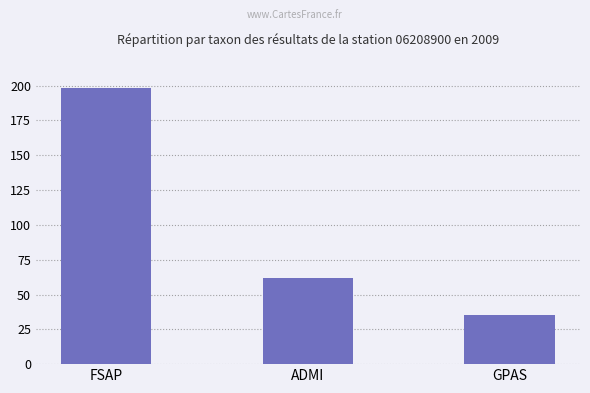

How many data points are less than 62?

1